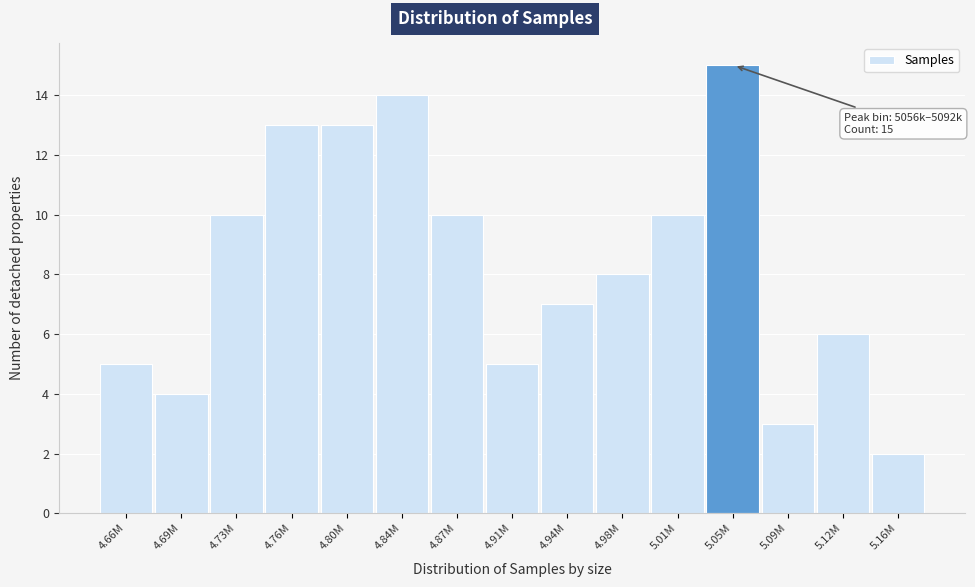

Reading left to right, extract all data points from this chart.

5	4	10	13	13	14	10	5	7	8	10	15	3	6	2